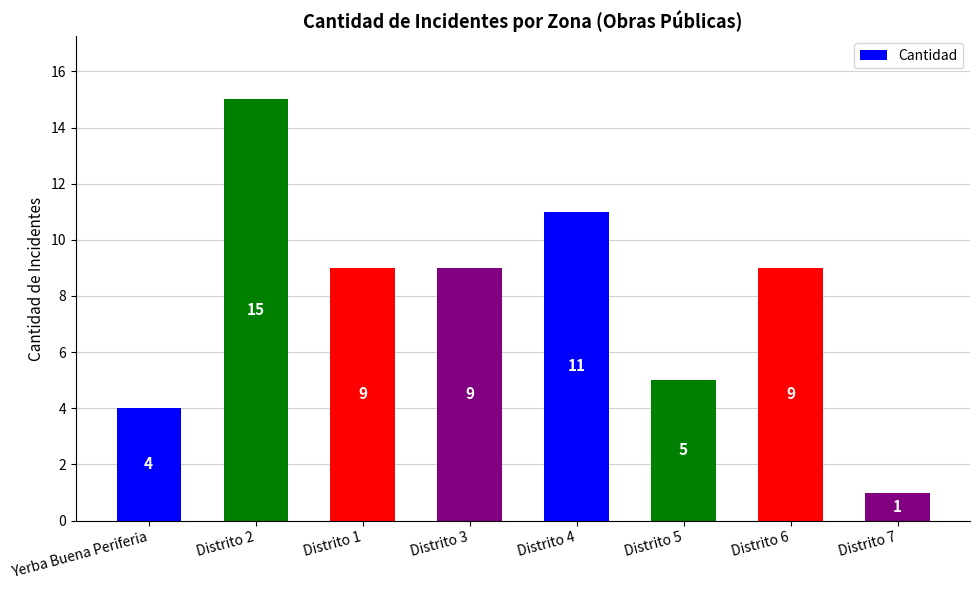

Are the bars grouped side by side (vs. stacked)?

No